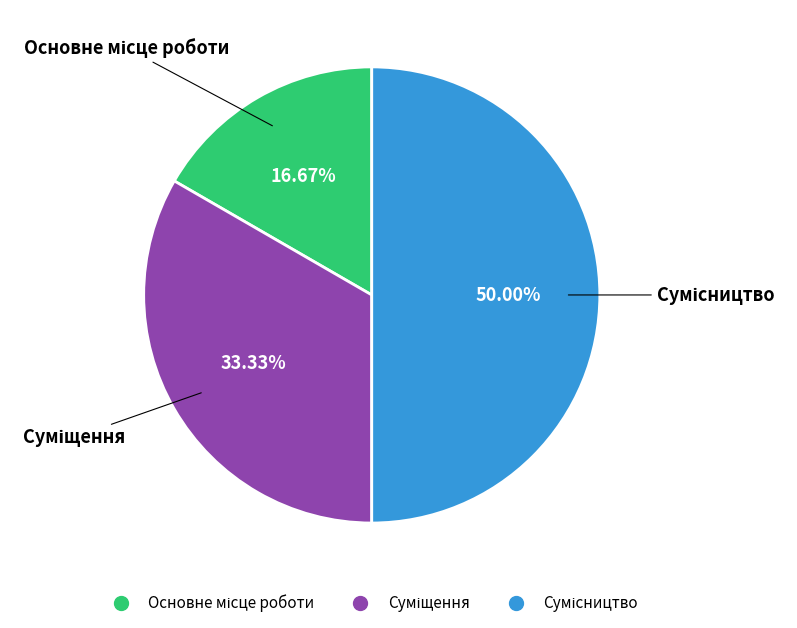

How many segments does this pie chart have?

3